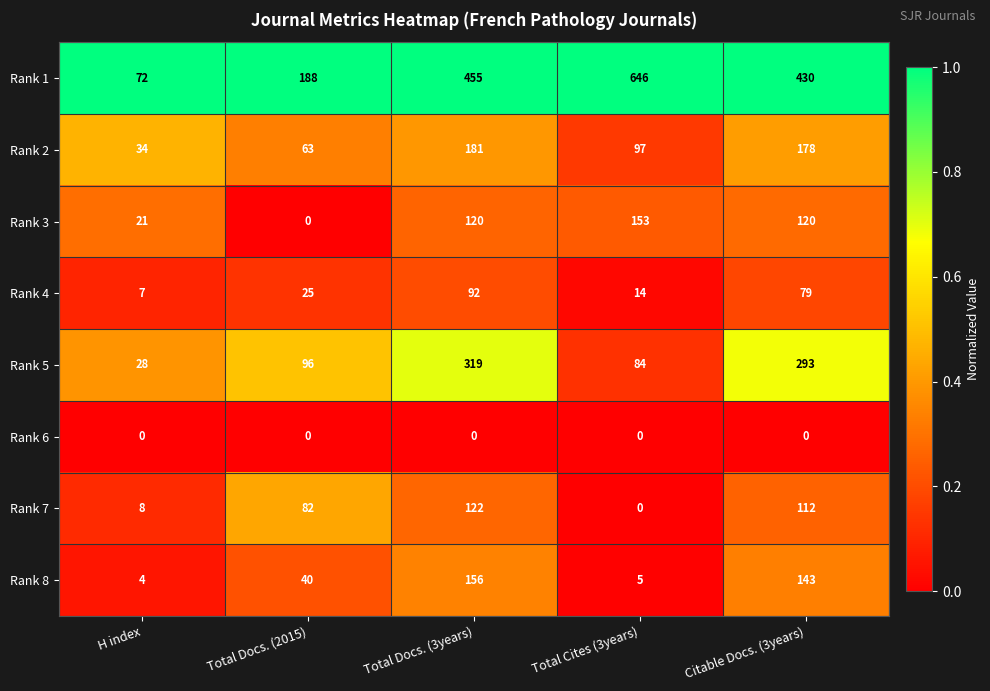

True or false: Rank 6 has a value of 0 at Total Docs. (3years).

True